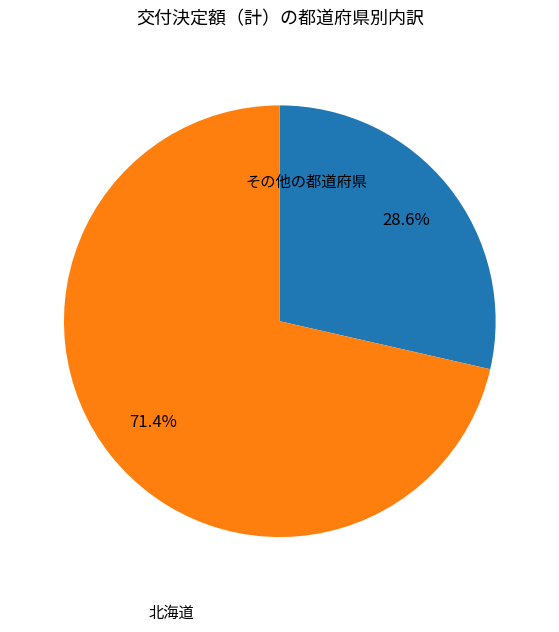

Is there any slice that represents more than half of the pie?

Yes